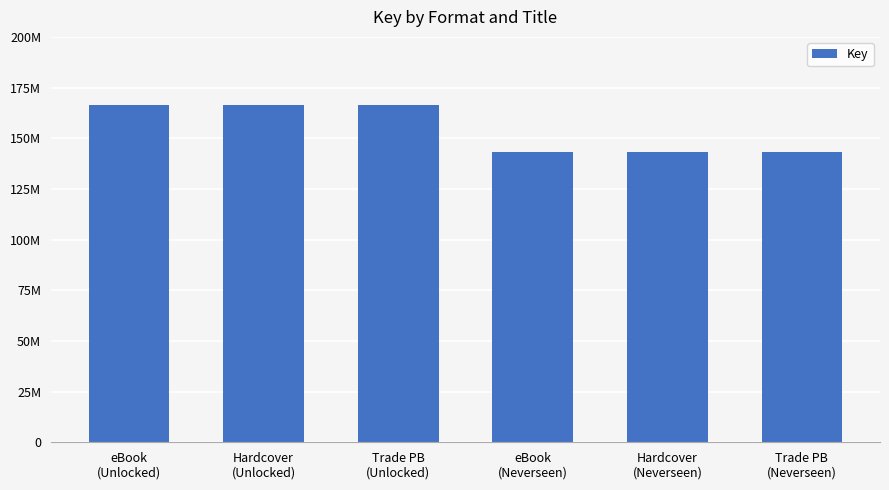

True or false: the data shows 234106623 at Hardcover
(Neverseen).

False